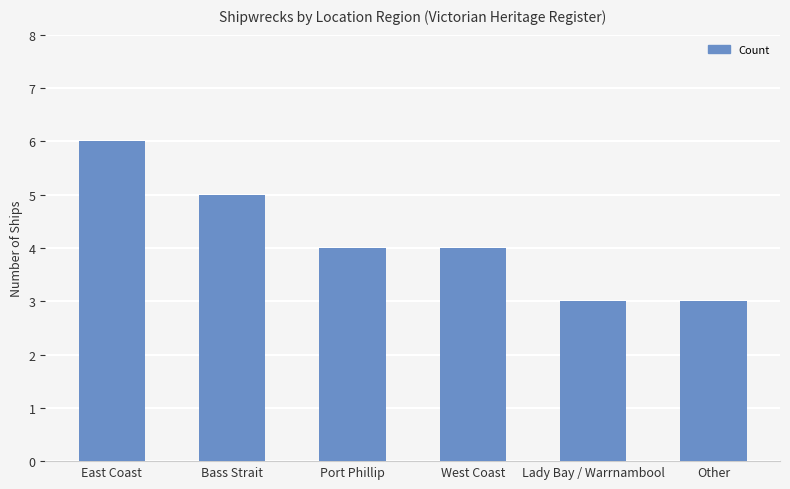

What is the difference between the maximum and minimum values?

3